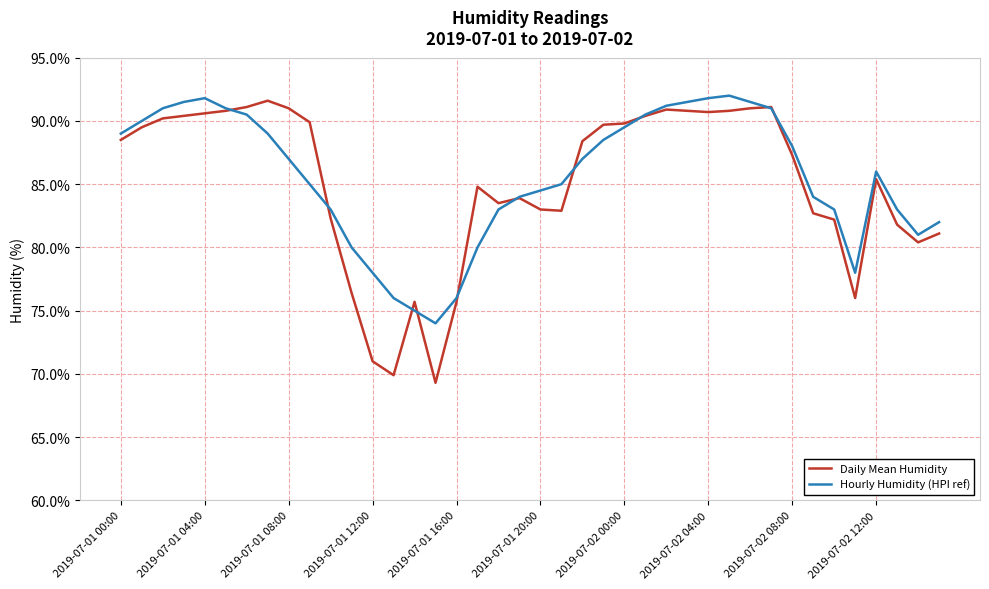

What is the greatest value displayed?

92.0